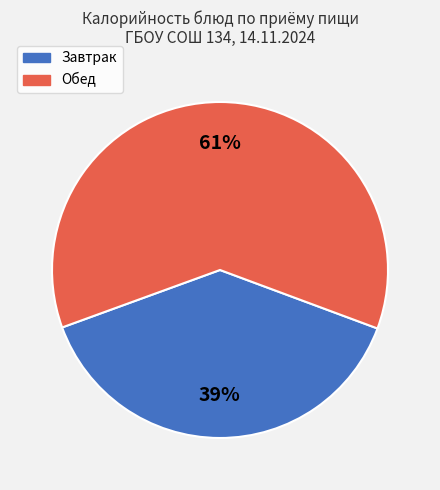

Does any single category account for the majority?

Yes